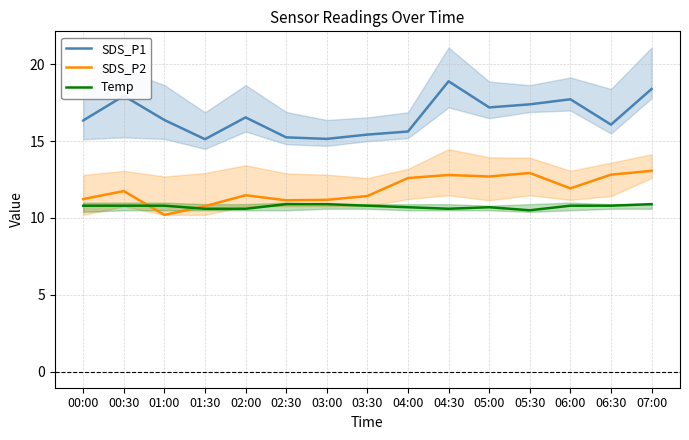

Reading left to right, extract all data points from this chart.

SDS_P1: 16.4	17.9	16.4	15.1	16.6	15.2	15.2	15.4	15.6	18.9	17.2	17.4	17.7	16.1	18.4
SDS_P2: 11.2	11.8	10.2	10.8	11.5	11.2	11.2	11.4	12.6	12.8	12.7	12.9	11.9	12.8	13.1
Temp: 10.8	10.8	10.8	10.6	10.6	10.9	10.9	10.8	10.7	10.6	10.7	10.5	10.8	10.8	10.9